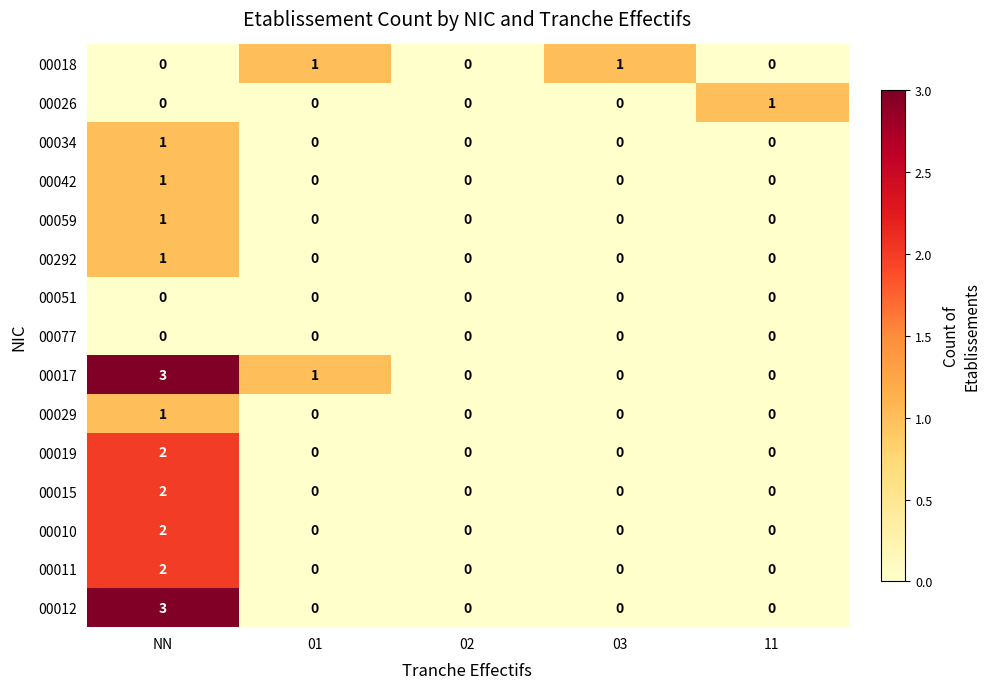

How many 00034 values are between 0 and 1?

5